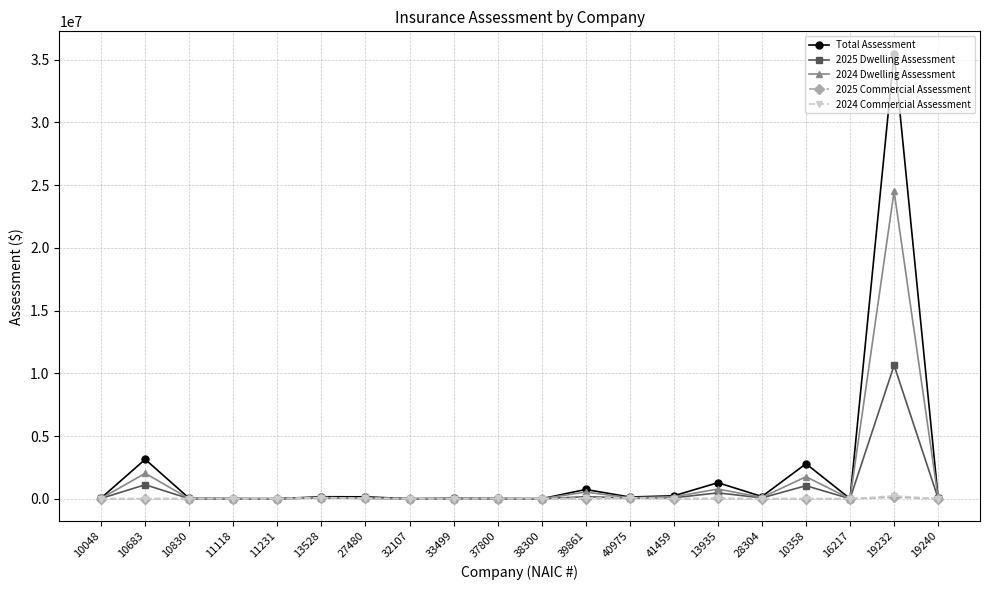

True or false: Total Assessment has a value of 149989 at 27480.

True